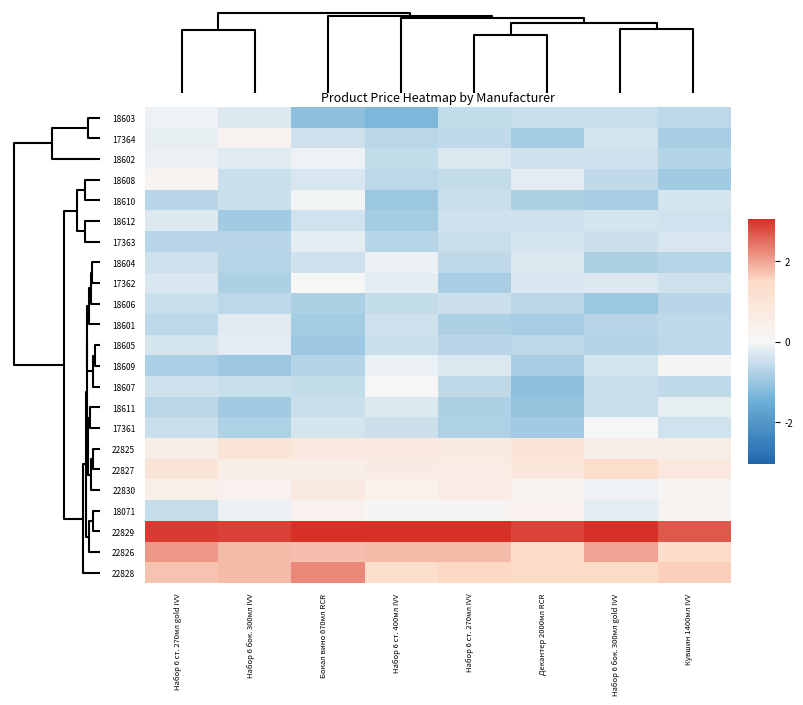

Reading left to right, transcribe all the data shown in this chart.

18603: Набор 6 ст. 270мл gold IVV=-0.1	Набор 6 бок. 300мл IVV=-0.3	Бокал вино 670мл RCR=-1.1	Набор 6 ст. 400мл IVV=-1.3	Набор 6 ст. 270мл IVV=-0.6	Декантер 2000мл RCR=-0.5	Набор 6 бок. 300мл gold IVV=-0.5	Кувшин 1400мл IVV=-0.6
17364: Набор 6 ст. 270мл gold IVV=-0.1	Набор 6 бок. 300мл IVV=0.2	Бокал вино 670мл RCR=-0.4	Набор 6 ст. 400мл IVV=-0.7	Набор 6 ст. 270мл IVV=-0.6	Декантер 2000мл RCR=-0.9	Набор 6 бок. 300мл gold IVV=-0.4	Кувшин 1400мл IVV=-0.8
18602: Набор 6 ст. 270мл gold IVV=-0.1	Набор 6 бок. 300мл IVV=-0.2	Бокал вино 670мл RCR=-0.1	Набор 6 ст. 400мл IVV=-0.6	Набор 6 ст. 270мл IVV=-0.3	Декантер 2000мл RCR=-0.4	Набор 6 бок. 300мл gold IVV=-0.4	Кувшин 1400мл IVV=-0.7
18608: Набор 6 ст. 270мл gold IVV=0.2	Набор 6 бок. 300мл IVV=-0.5	Бокал вино 670мл RCR=-0.3	Набор 6 ст. 400мл IVV=-0.6	Набор 6 ст. 270мл IVV=-0.5	Декантер 2000мл RCR=-0.2	Набор 6 бок. 300мл gold IVV=-0.6	Кувшин 1400мл IVV=-0.9
18610: Набор 6 ст. 270мл gold IVV=-0.7	Набор 6 бок. 300мл IVV=-0.5	Бокал вино 670мл RCR=-0.1	Набор 6 ст. 400мл IVV=-1.0	Набор 6 ст. 270мл IVV=-0.5	Декантер 2000мл RCR=-0.8	Набор 6 бок. 300мл gold IVV=-0.8	Кувшин 1400мл IVV=-0.4
18612: Набор 6 ст. 270мл gold IVV=-0.3	Набор 6 бок. 300мл IVV=-0.9	Бокал вино 670мл RCR=-0.4	Набор 6 ст. 400мл IVV=-0.9	Набор 6 ст. 270мл IVV=-0.4	Декантер 2000мл RCR=-0.4	Набор 6 бок. 300мл gold IVV=-0.4	Кувшин 1400мл IVV=-0.4
17363: Набор 6 ст. 270мл gold IVV=-0.7	Набор 6 бок. 300мл IVV=-0.7	Бокал вино 670мл RCR=-0.2	Набор 6 ст. 400мл IVV=-0.7	Набор 6 ст. 270мл IVV=-0.5	Декантер 2000мл RCR=-0.4	Набор 6 бок. 300мл gold IVV=-0.5	Кувшин 1400мл IVV=-0.3
18604: Набор 6 ст. 270мл gold IVV=-0.4	Набор 6 бок. 300мл IVV=-0.7	Бокал вино 670мл RCR=-0.4	Набор 6 ст. 400мл IVV=-0.1	Набор 6 ст. 270мл IVV=-0.6	Декантер 2000мл RCR=-0.3	Набор 6 бок. 300мл gold IVV=-0.8	Кувшин 1400мл IVV=-0.7
17362: Набор 6 ст. 270мл gold IVV=-0.3	Набор 6 бок. 300мл IVV=-0.8	Бокал вино 670мл RCR=0.0	Набор 6 ст. 400мл IVV=-0.2	Набор 6 ст. 270мл IVV=-0.9	Декантер 2000мл RCR=-0.3	Набор 6 бок. 300мл gold IVV=-0.3	Кувшин 1400мл IVV=-0.4
18606: Набор 6 ст. 270мл gold IVV=-0.5	Набор 6 бок. 300мл IVV=-0.6	Бокал вино 670мл RCR=-0.8	Набор 6 ст. 400мл IVV=-0.6	Набор 6 ст. 270мл IVV=-0.5	Декантер 2000мл RCR=-0.7	Набор 6 бок. 300мл gold IVV=-1.0	Кувшин 1400мл IVV=-0.7
18601: Набор 6 ст. 270мл gold IVV=-0.6	Набор 6 бок. 300мл IVV=-0.2	Бокал вино 670мл RCR=-0.9	Набор 6 ст. 400мл IVV=-0.4	Набор 6 ст. 270мл IVV=-0.8	Декантер 2000мл RCR=-0.9	Набор 6 бок. 300мл gold IVV=-0.7	Кувшин 1400мл IVV=-0.6
18605: Набор 6 ст. 270мл gold IVV=-0.4	Набор 6 бок. 300мл IVV=-0.2	Бокал вино 670мл RCR=-1.0	Набор 6 ст. 400мл IVV=-0.5	Набор 6 ст. 270мл IVV=-0.7	Декантер 2000мл RCR=-0.6	Набор 6 бок. 300мл gold IVV=-0.7	Кувшин 1400мл IVV=-0.6
18609: Набор 6 ст. 270мл gold IVV=-0.8	Набор 6 бок. 300мл IVV=-1.0	Бокал вино 670мл RCR=-0.7	Набор 6 ст. 400мл IVV=-0.1	Набор 6 ст. 270мл IVV=-0.3	Декантер 2000мл RCR=-0.8	Набор 6 бок. 300мл gold IVV=-0.4	Кувшин 1400мл IVV=0.1
18607: Набор 6 ст. 270мл gold IVV=-0.4	Набор 6 бок. 300мл IVV=-0.5	Бокал вино 670мл RCR=-0.6	Набор 6 ст. 400мл IVV=0.0	Набор 6 ст. 270мл IVV=-0.6	Декантер 2000мл RCR=-1.1	Набор 6 бок. 300мл gold IVV=-0.5	Кувшин 1400мл IVV=-0.6
18611: Набор 6 ст. 270мл gold IVV=-0.6	Набор 6 бок. 300мл IVV=-0.9	Бокал вино 670мл RCR=-0.5	Набор 6 ст. 400мл IVV=-0.3	Набор 6 ст. 270мл IVV=-0.8	Декантер 2000мл RCR=-1.0	Набор 6 бок. 300мл gold IVV=-0.5	Кувшин 1400мл IVV=-0.2
17361: Набор 6 ст. 270мл gold IVV=-0.5	Набор 6 бок. 300мл IVV=-0.8	Бокал вино 670мл RCR=-0.4	Набор 6 ст. 400мл IVV=-0.5	Набор 6 ст. 270мл IVV=-0.8	Декантер 2000мл RCR=-0.9	Набор 6 бок. 300мл gold IVV=-0.0	Кувшин 1400мл IVV=-0.4
22825: Набор 6 ст. 270мл gold IVV=0.5	Набор 6 бок. 300мл IVV=1.0	Бокал вино 670мл RCR=0.7	Набор 6 ст. 400мл IVV=0.7	Набор 6 ст. 270мл IVV=0.7	Декантер 2000мл RCR=1.0	Набор 6 бок. 300мл gold IVV=0.4	Кувшин 1400мл IVV=0.4
22827: Набор 6 ст. 270мл gold IVV=1.0	Набор 6 бок. 300мл IVV=0.5	Бокал вино 670мл RCR=0.5	Набор 6 ст. 400мл IVV=0.6	Набор 6 ст. 270мл IVV=0.6	Декантер 2000мл RCR=0.9	Набор 6 бок. 300мл gold IVV=1.3	Кувшин 1400мл IVV=0.8
22830: Набор 6 ст. 270мл gold IVV=0.4	Набор 6 бок. 300мл IVV=0.3	Бокал вино 670мл RCR=0.7	Набор 6 ст. 400мл IVV=0.3	Набор 6 ст. 270мл IVV=0.6	Декантер 2000мл RCR=0.2	Набор 6 бок. 300мл gold IVV=-0.1	Кувшин 1400мл IVV=0.1
18071: Набор 6 ст. 270мл gold IVV=-0.5	Набор 6 бок. 300мл IVV=-0.1	Бокал вино 670мл RCR=0.3	Набор 6 ст. 400мл IVV=0.1	Набор 6 ст. 270мл IVV=0.1	Декантер 2000мл RCR=0.3	Набор 6 бок. 300мл gold IVV=-0.2	Кувшин 1400мл IVV=0.2
22829: Набор 6 ст. 270мл gold IVV=2.9	Набор 6 бок. 300мл IVV=2.9	Бокал вино 670мл RCR=3.3	Набор 6 ст. 400мл IVV=3.5	Набор 6 ст. 270мл IVV=3.2	Декантер 2000мл RCR=2.9	Набор 6 бок. 300мл gold IVV=3.3	Кувшин 1400мл IVV=2.7
22826: Набор 6 ст. 270мл gold IVV=2.1	Набор 6 бок. 300мл IVV=1.8	Бокал вино 670мл RCR=1.8	Набор 6 ст. 400мл IVV=1.8	Набор 6 ст. 270мл IVV=1.8	Декантер 2000мл RCR=1.4	Набор 6 бок. 300мл gold IVV=2.0	Кувшин 1400мл IVV=1.4
22828: Набор 6 ст. 270мл gold IVV=1.7	Набор 6 бок. 300мл IVV=1.8	Бокал вино 670мл RCR=2.2	Набор 6 ст. 400мл IVV=1.3	Набор 6 ст. 270мл IVV=1.5	Декантер 2000мл RCR=1.5	Набор 6 бок. 300мл gold IVV=1.5	Кувшин 1400мл IVV=1.6